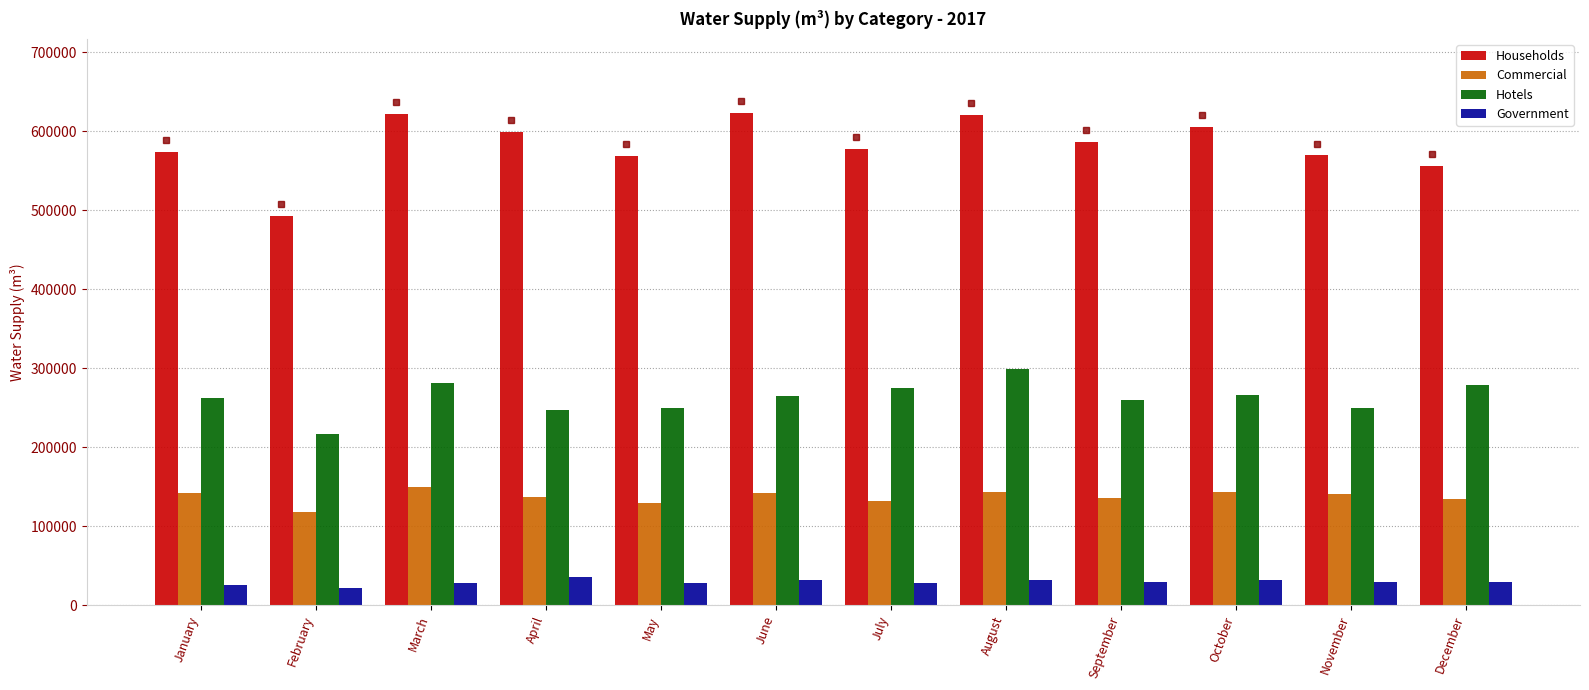

What is the greatest value displayed?

623590.0